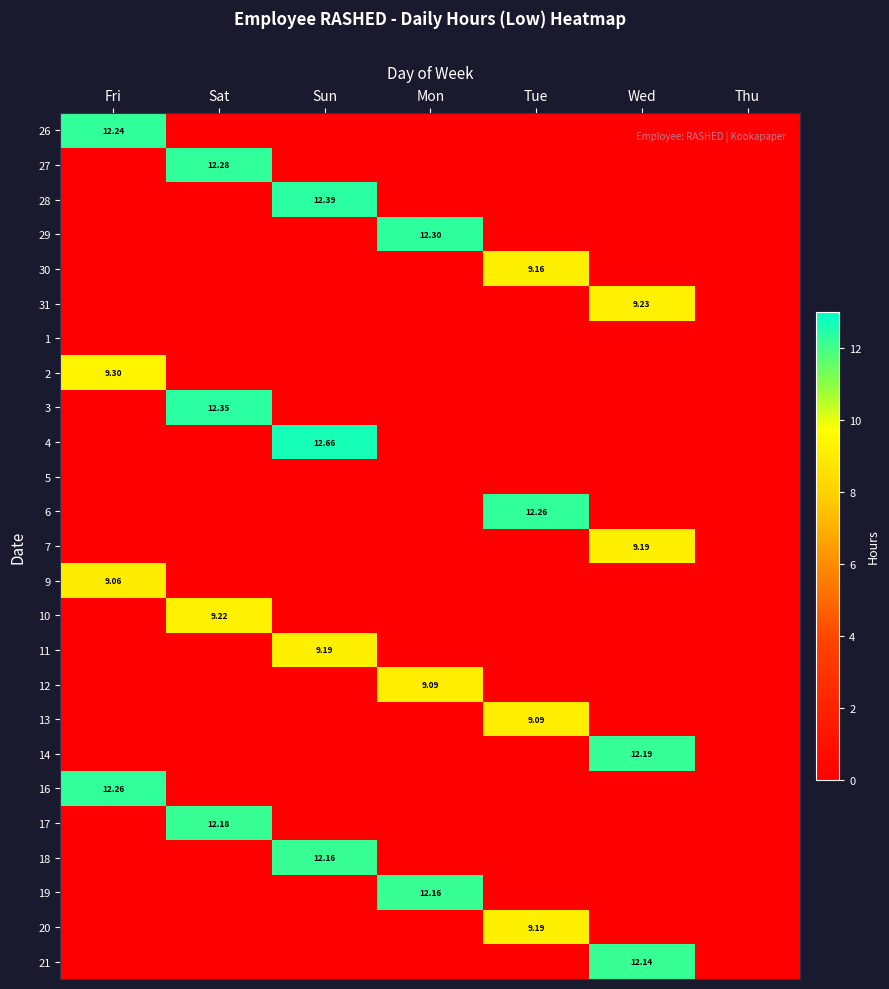

List the series in order of their peak value, lowest first.

1, 5, 9, 12, 13, 30, 7, 11, 20, 10, 31, 2, 21, 18, 19, 17, 14, 26, 6, 16, 27, 29, 3, 28, 4